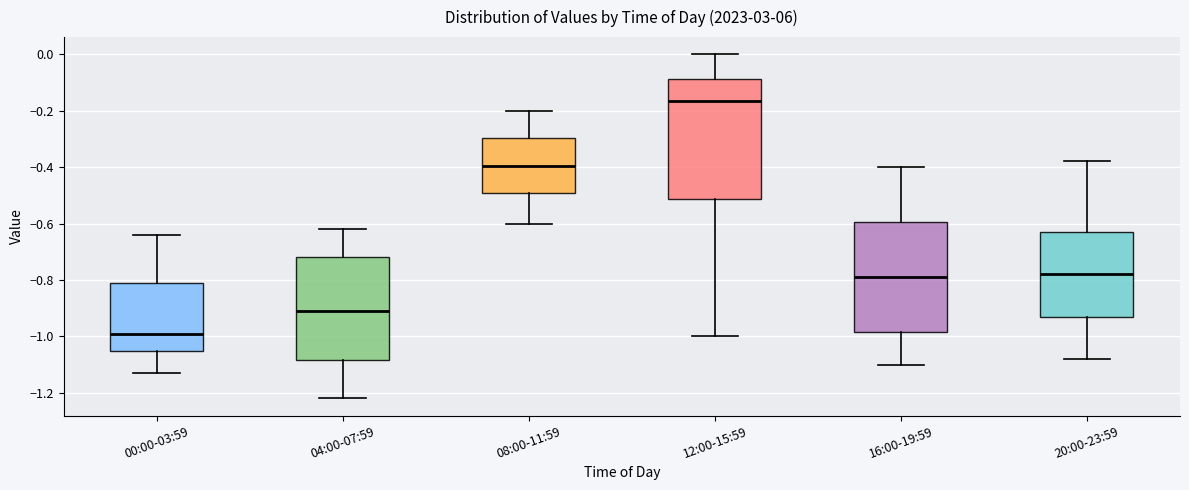

Reading left to right, read every box against the y-axis: the position of its median line, the range the box covers, and the ends of its whiskers. The values are not printed on the chart, so give them approximately, as read against the axis.

00:00-03:59: median -0.98, box -1.06 to -0.80, whiskers -1.12 to -0.64
04:00-07:59: median -0.90, box -1.08 to -0.72, whiskers -1.22 to -0.62
08:00-11:59: median -0.40, box -0.50 to -0.30, whiskers -0.60 to -0.20
12:00-15:59: median -0.16, box -0.52 to -0.08, whiskers -1.00 to 0.00
16:00-19:59: median -0.78, box -0.98 to -0.60, whiskers -1.10 to -0.40
20:00-23:59: median -0.78, box -0.92 to -0.62, whiskers -1.08 to -0.38